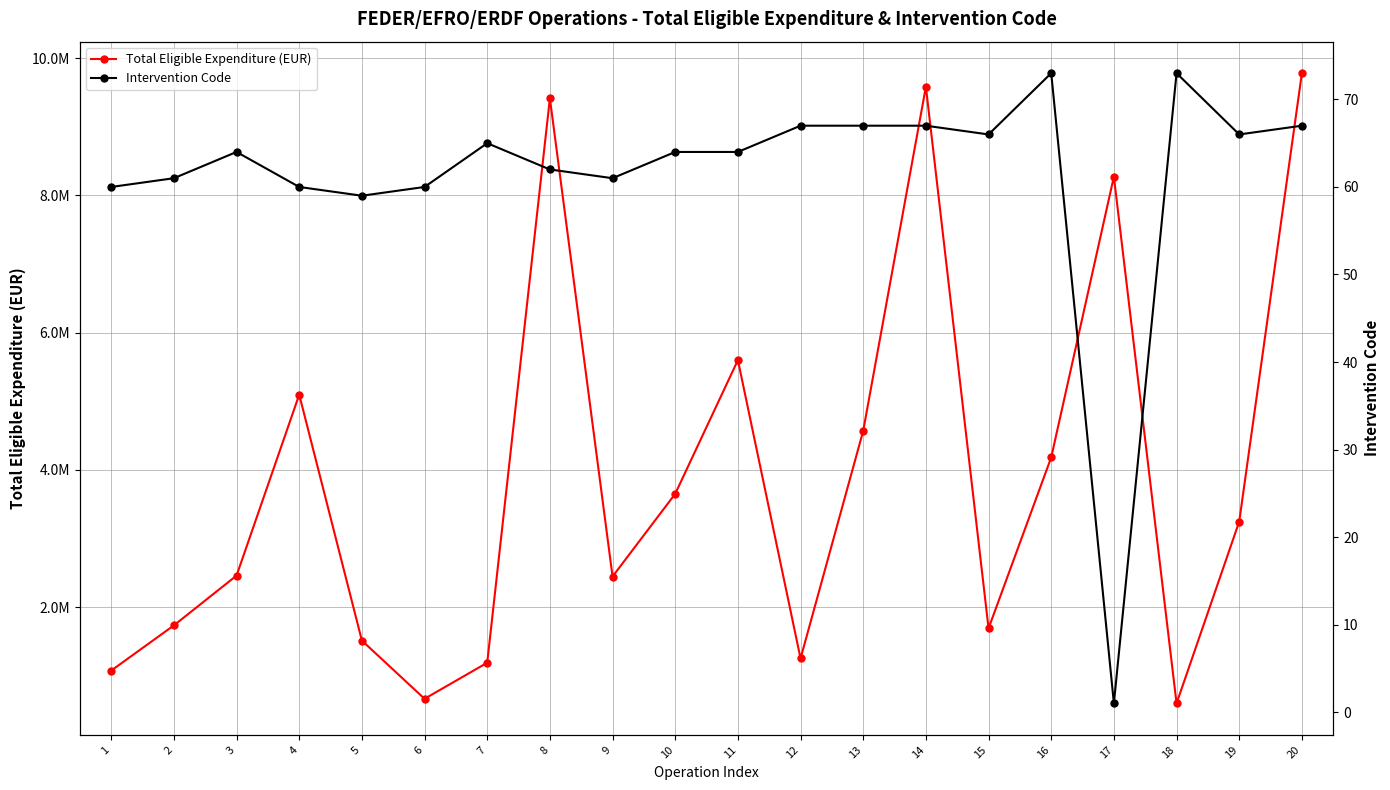

What is the sum of the Total Eligible Expenditure (EUR) values at 1 and 2?

2814017.2